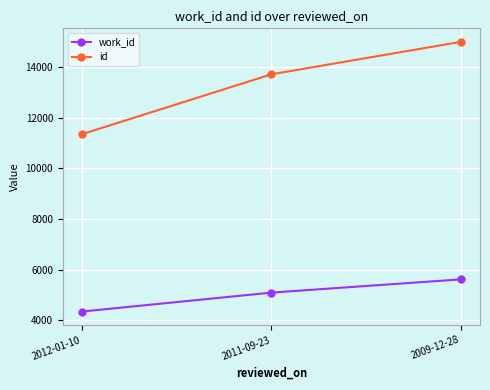

Count the id values in the range 11346 to 14999.

3